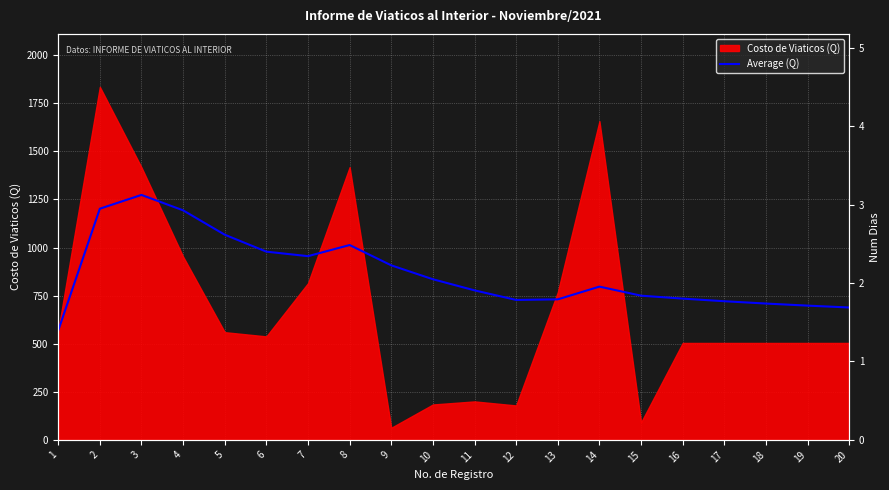

Between 6 and 5, which is larger?

5